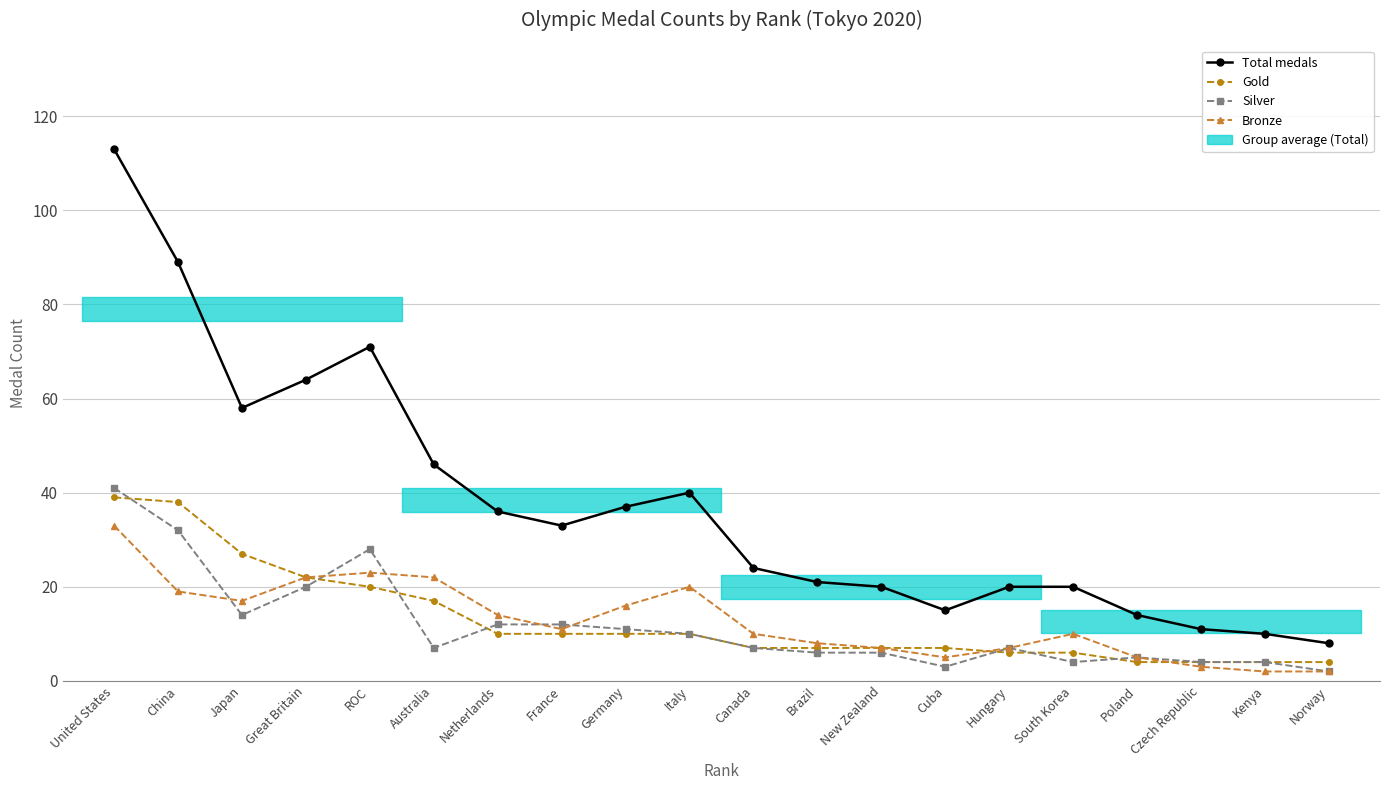

What is the average value of the Total medals series?

38